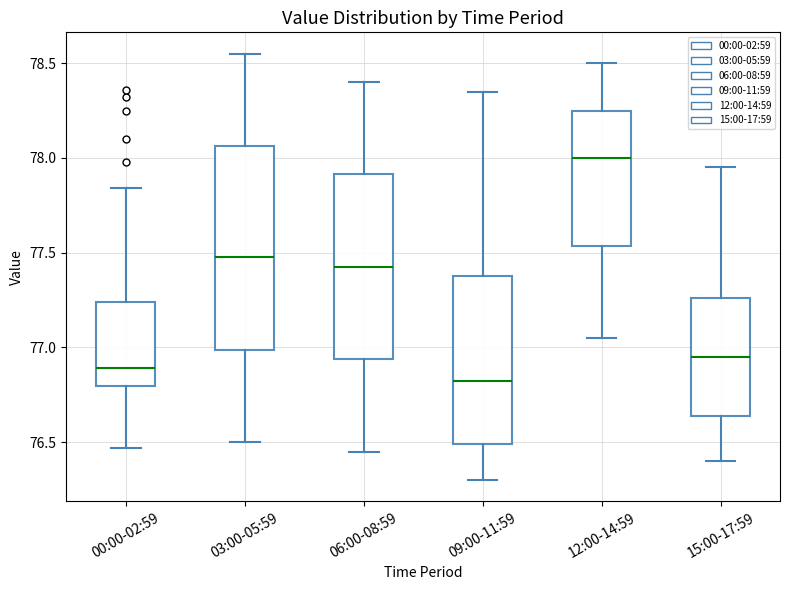

Reading left to right, read every box against the y-axis: the position of its median line, the range the box covers, and the ends of its whiskers. The values are not printed on the chart, so give them approximately, as read against the axis.

00:00-02:59: median 76.90, box 76.80 to 77.25, whiskers 76.45 to 77.85
03:00-05:59: median 77.50, box 77.00 to 78.05, whiskers 76.50 to 78.55
06:00-08:59: median 77.45, box 76.95 to 77.90, whiskers 76.45 to 78.40
09:00-11:59: median 76.85, box 76.50 to 77.40, whiskers 76.30 to 78.35
12:00-14:59: median 78.00, box 77.55 to 78.25, whiskers 77.05 to 78.50
15:00-17:59: median 76.95, box 76.65 to 77.25, whiskers 76.40 to 77.95